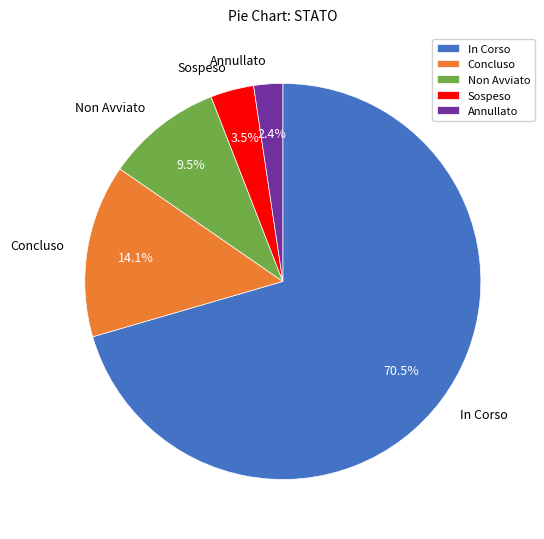

How much of the chart is everything except Non Avviato?

90.5%